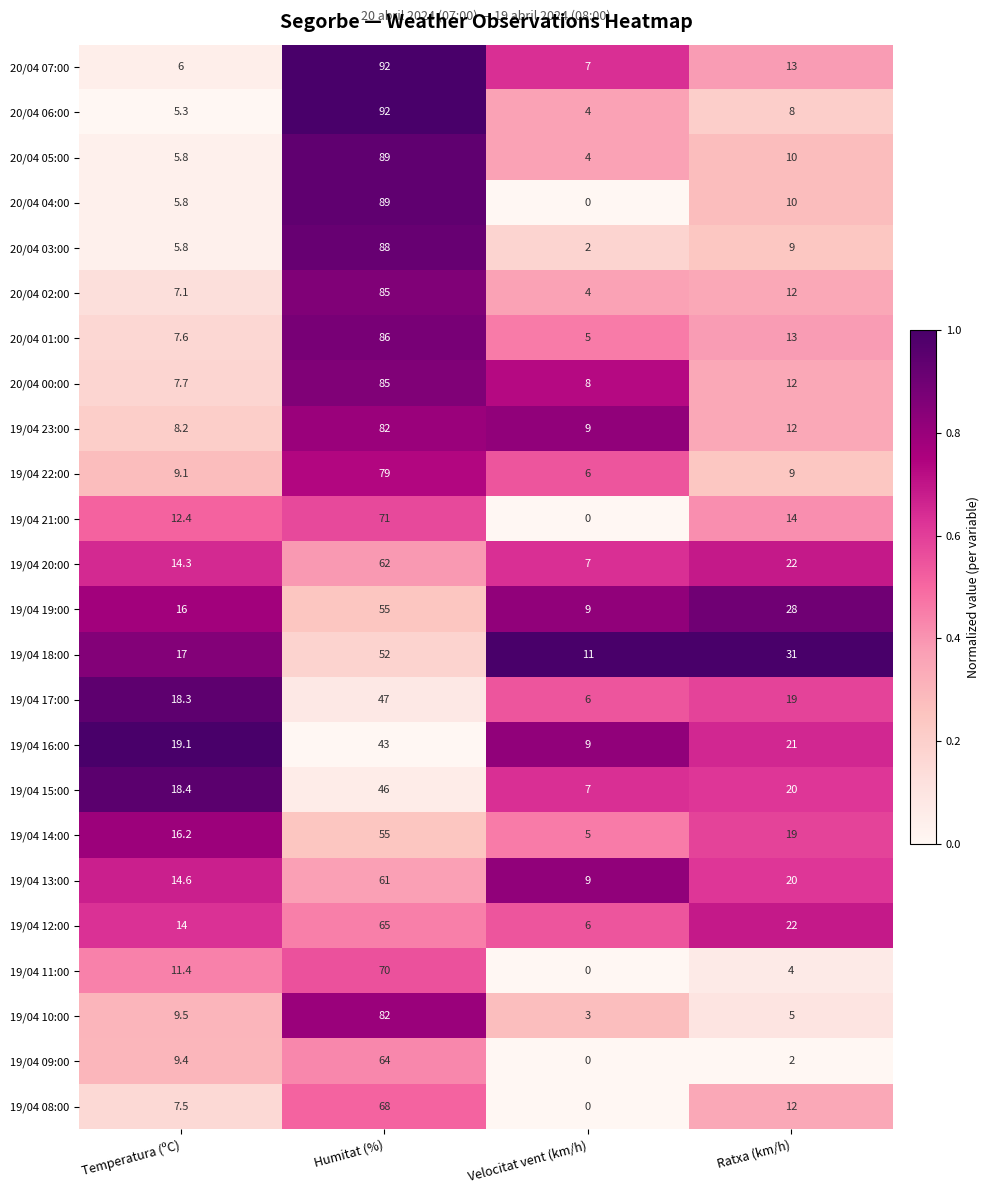

Is it true that 19/04 19:00 equals 16.0 at Temperatura (ºC)?

True